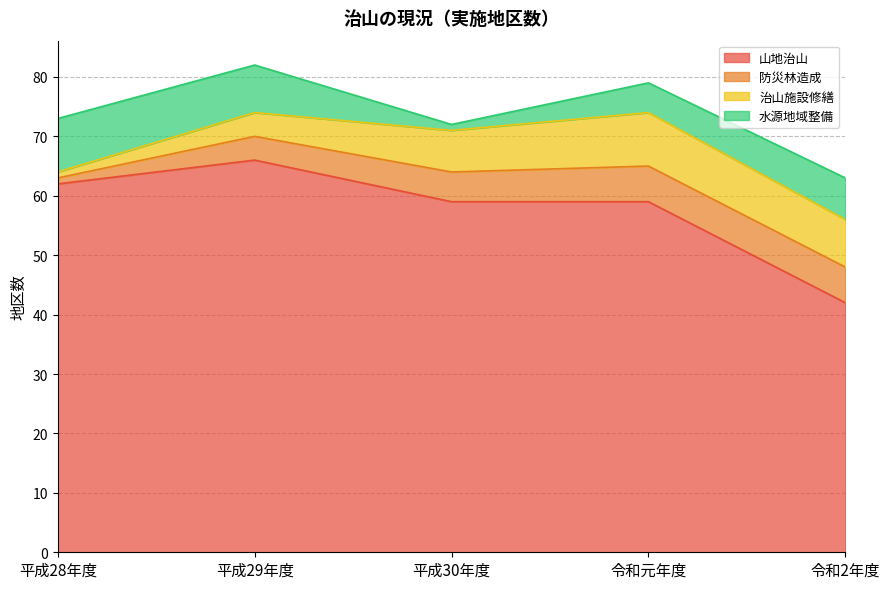

True or false: 水源地域整備 and 山地治山 intersect in this chart.

False